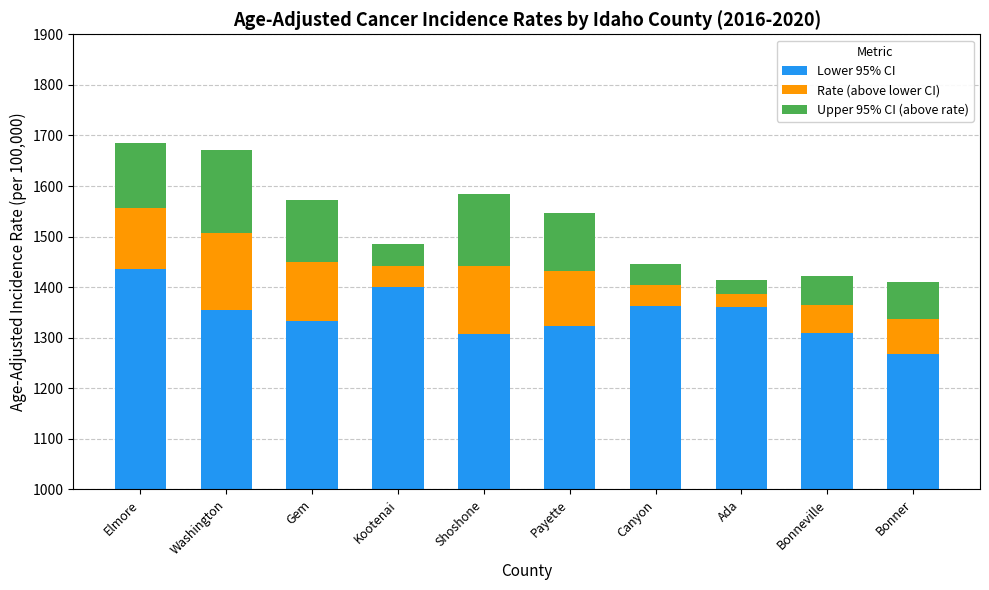

At which label does Rate (above lower CI) first exceed 108?

Elmore